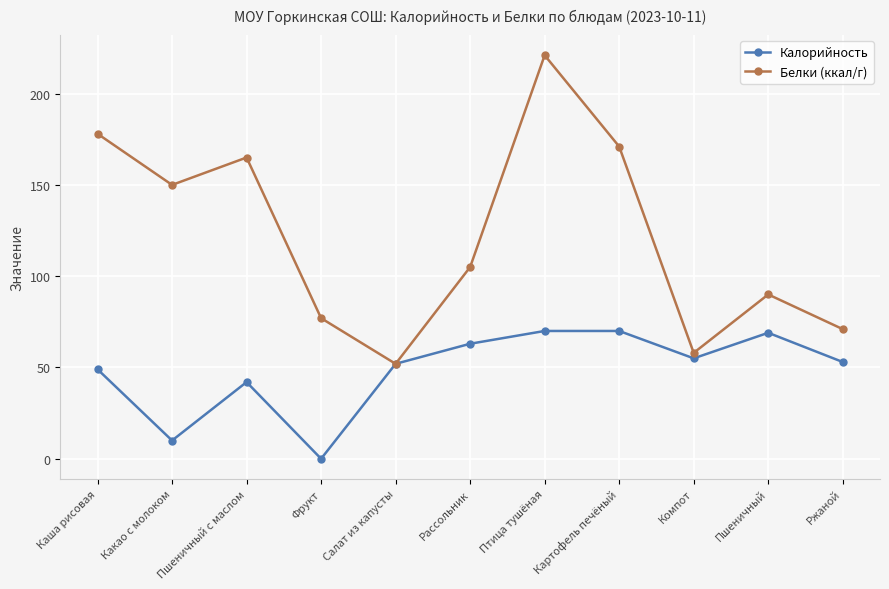

Reading left to right, what are all the values shown in this chart?

Калорийность: 49	10	42	0	52	63	70	70	55	69	53
Белки (ккал/г): 178	150	165	77	52	105	221	171	58	90	71